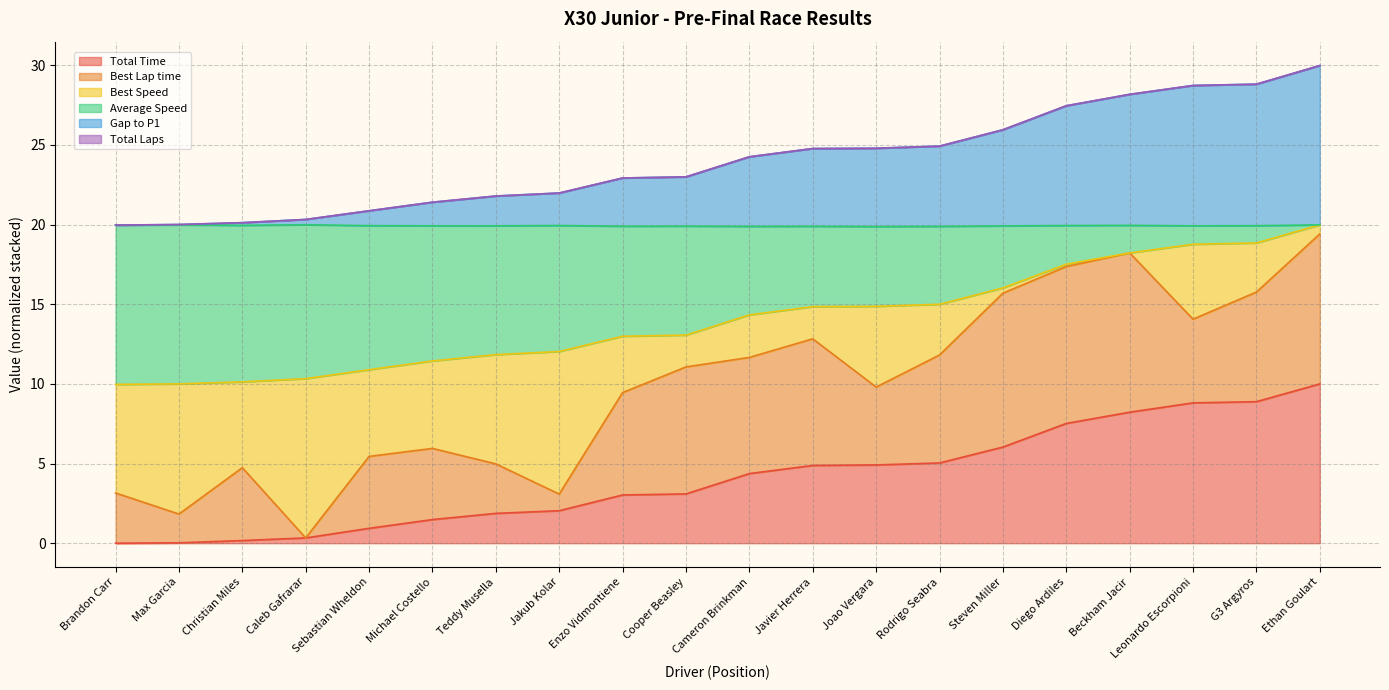

What is the difference between the highest and lowest values at Steven Miller?

19.9